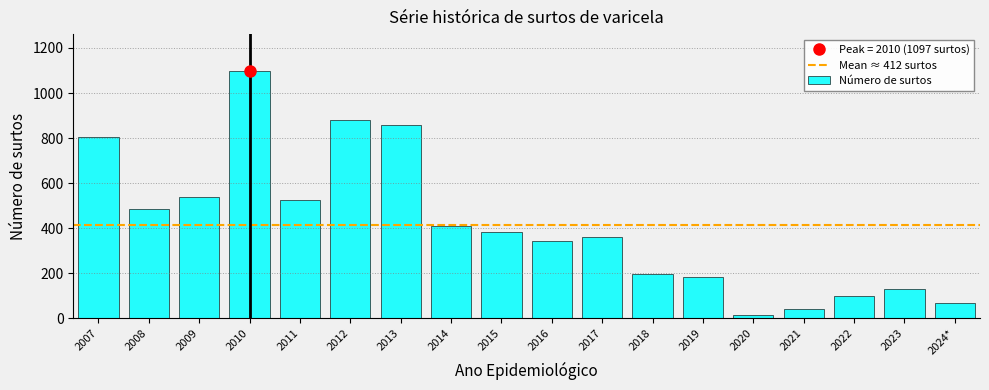

Reading left to right, extract all data points from this chart.

804	487	540	1097	527	880	856	408	383	341	359	198	185	13	41	100	130	66